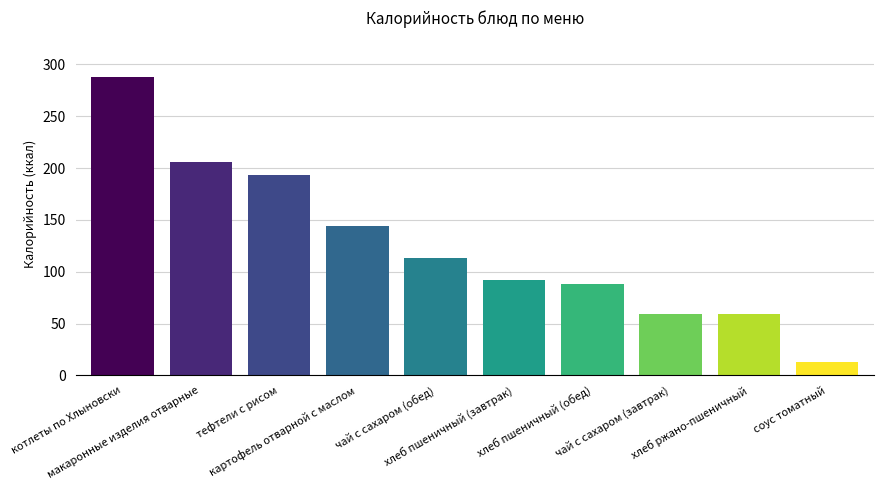

Which has a higher value, чай с сахаром (обед) or картофель отварной с маслом?

картофель отварной с маслом